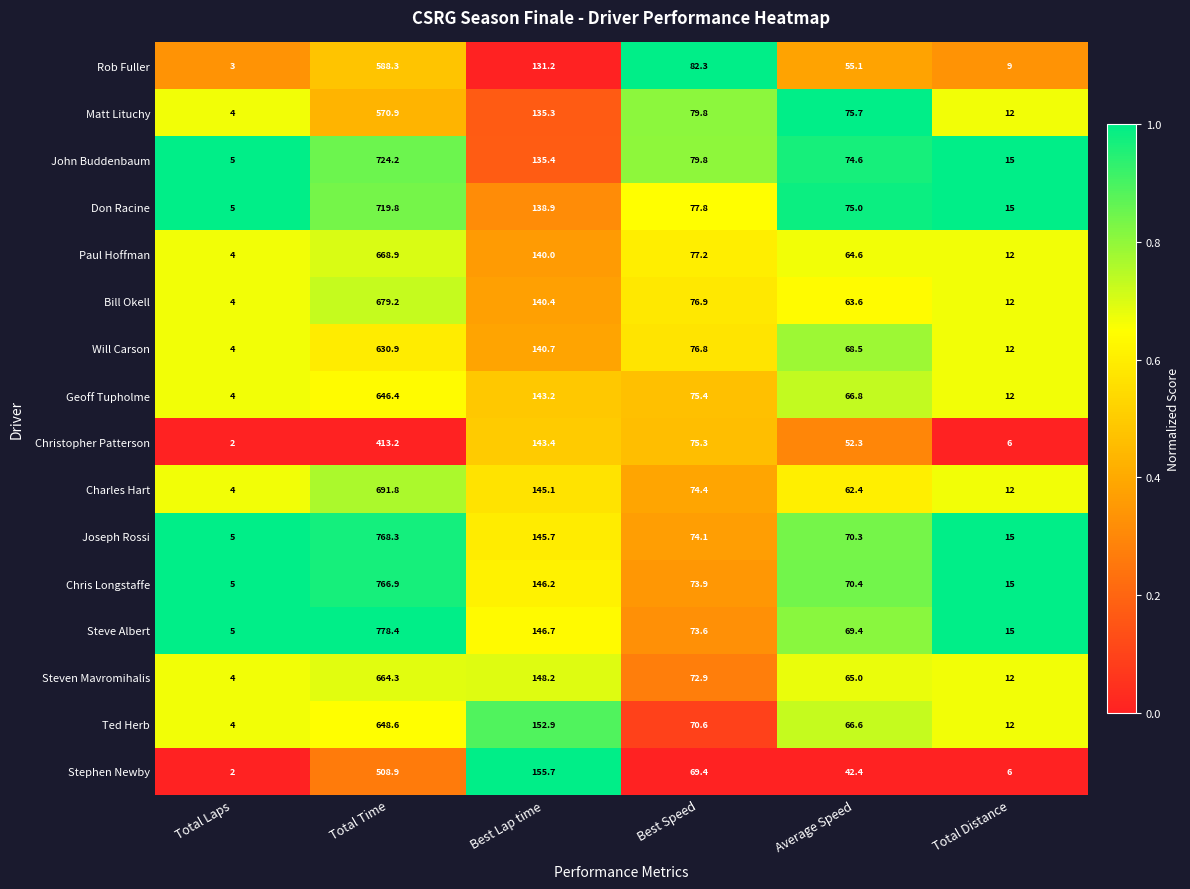

At which category is the sum across all series the highest?

Total Time